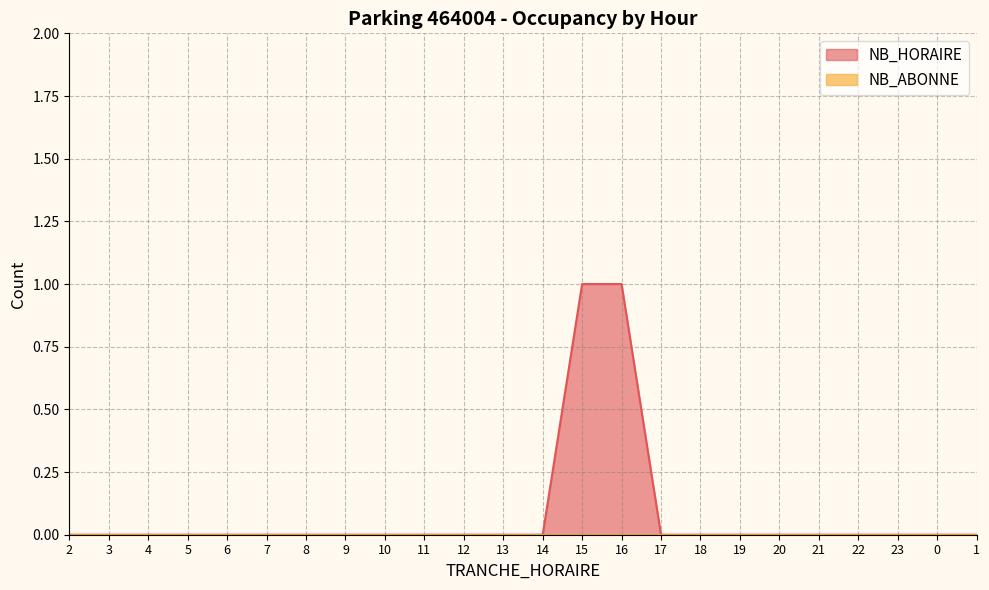

Reading left to right, what are all the values shown in this chart?

2=0	3=0	4=0	5=0	6=0	7=0	8=0	9=0	10=0	11=0	12=0	13=0	14=0	15=1	16=1	17=0	18=0	19=0	20=0	21=0	22=0	23=0	0=0	1=0